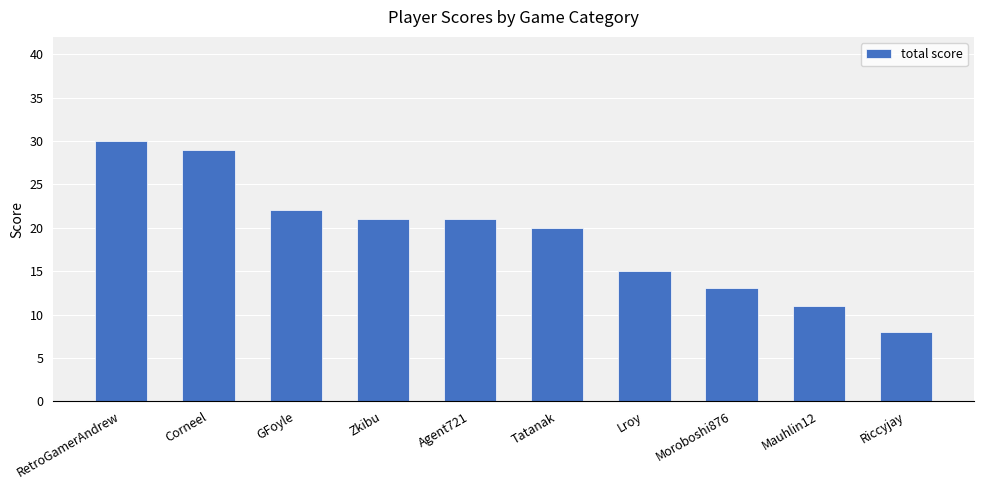

What is the label of the 2nd bar from the left?

Corneel